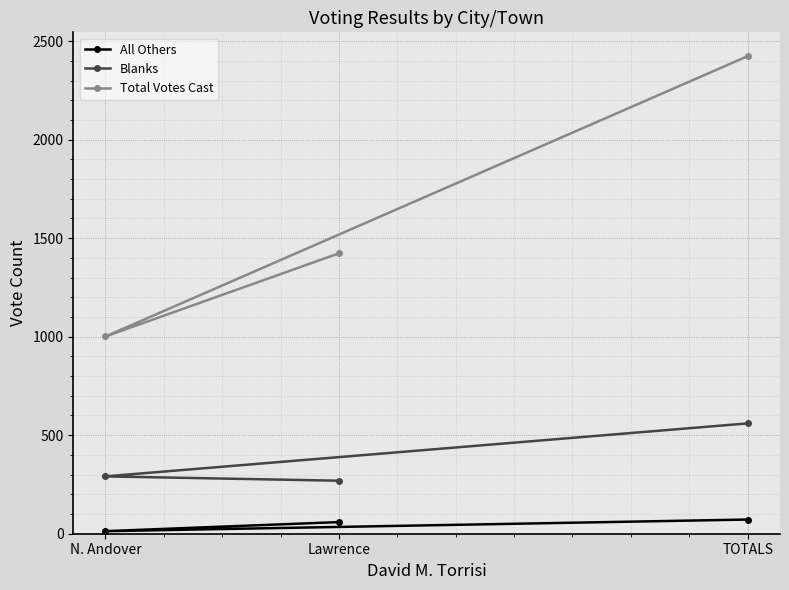

Where is Total Votes Cast nearest to the value 1712?

Lawrence